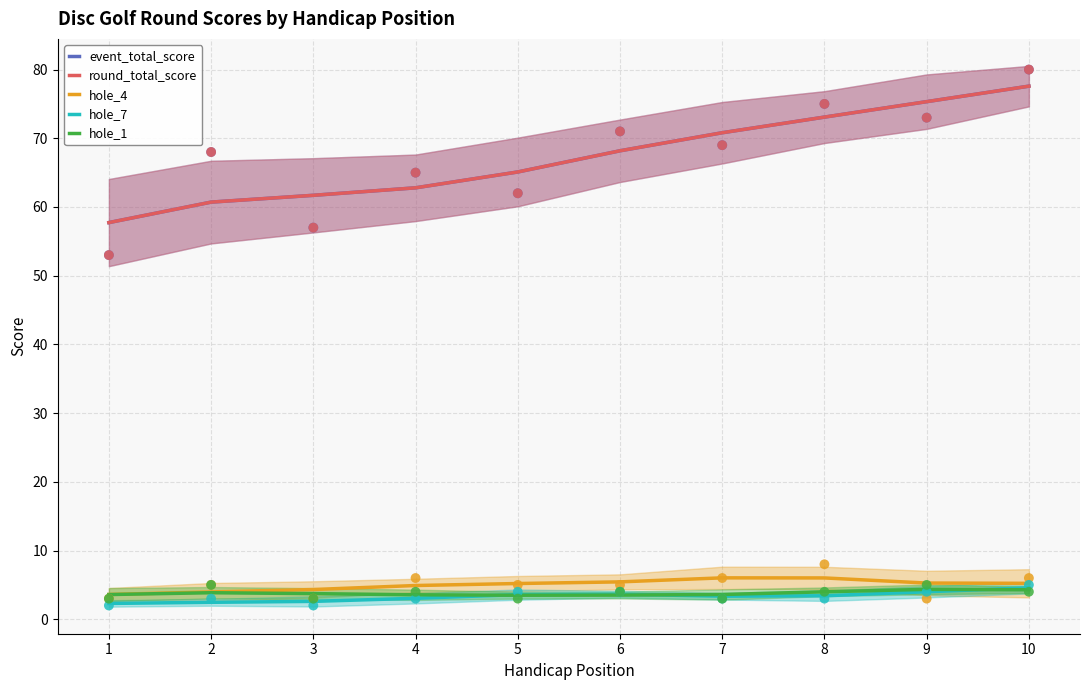

Which series has the largest total across all categories?

event_total_score